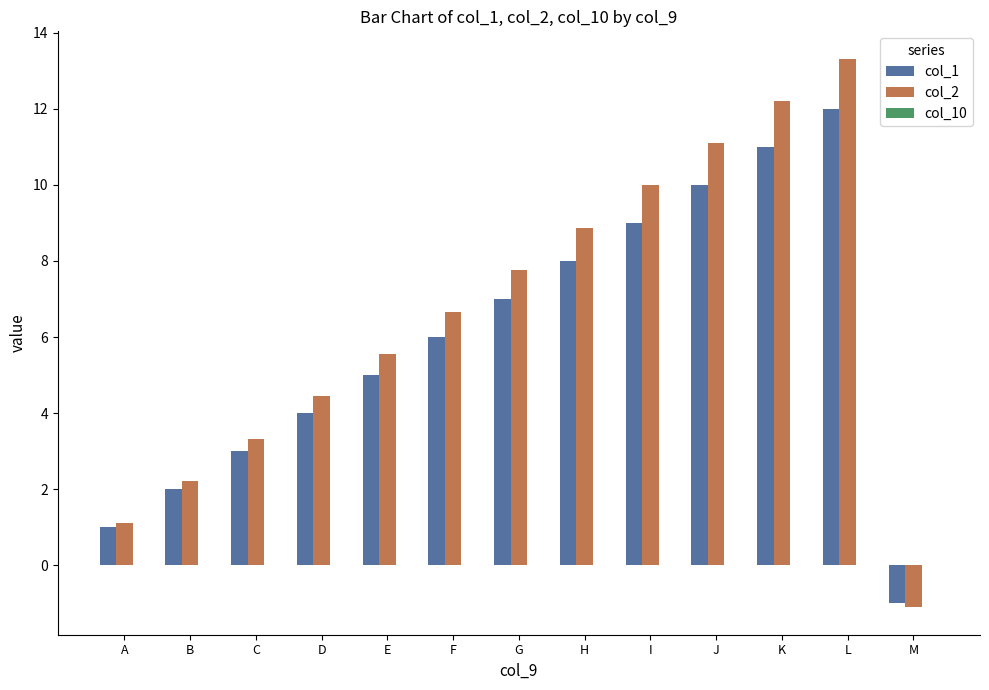

What is the spread (max minus min) of values at G?

0.8